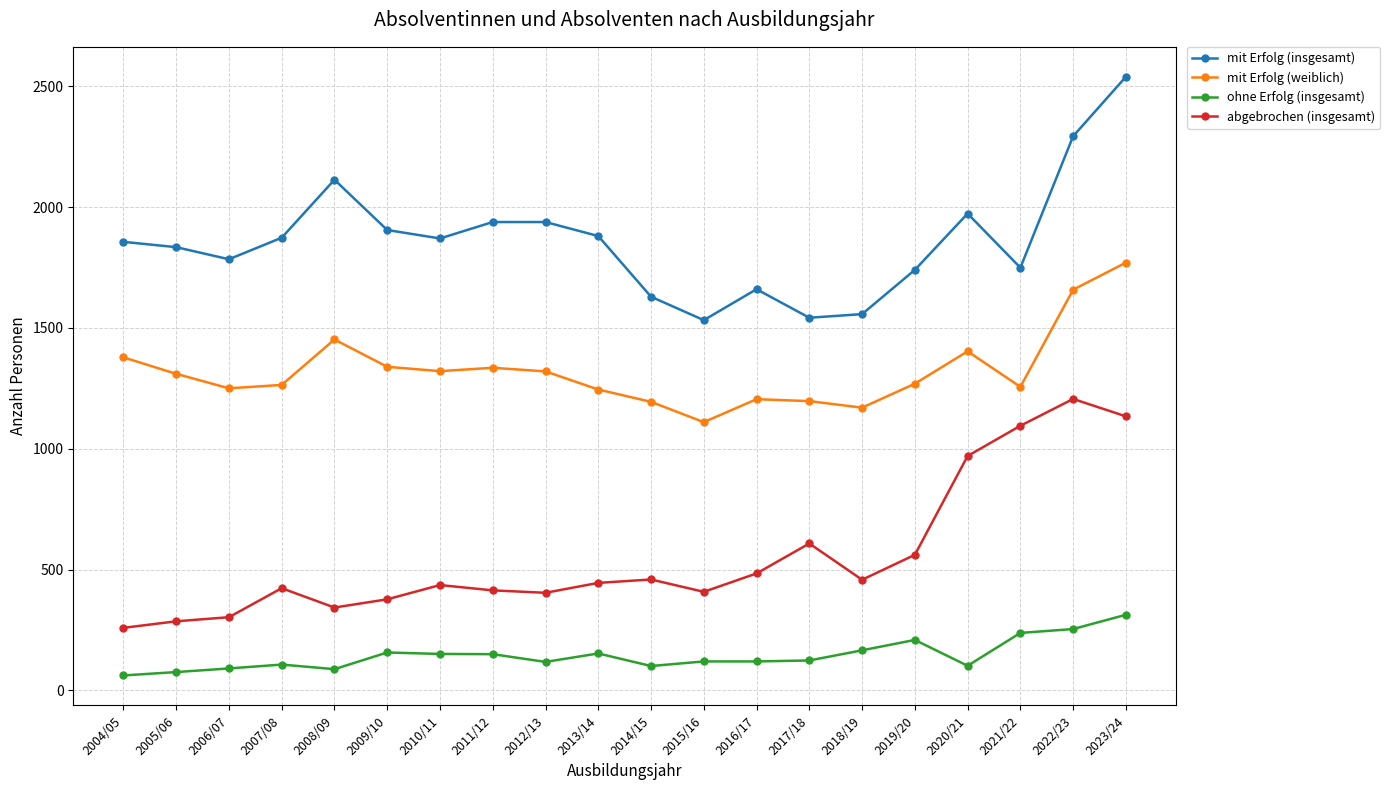

Rank the series by their maximum value, from highest to lowest.

mit Erfolg (insgesamt), mit Erfolg (weiblich), abgebrochen (insgesamt), ohne Erfolg (insgesamt)